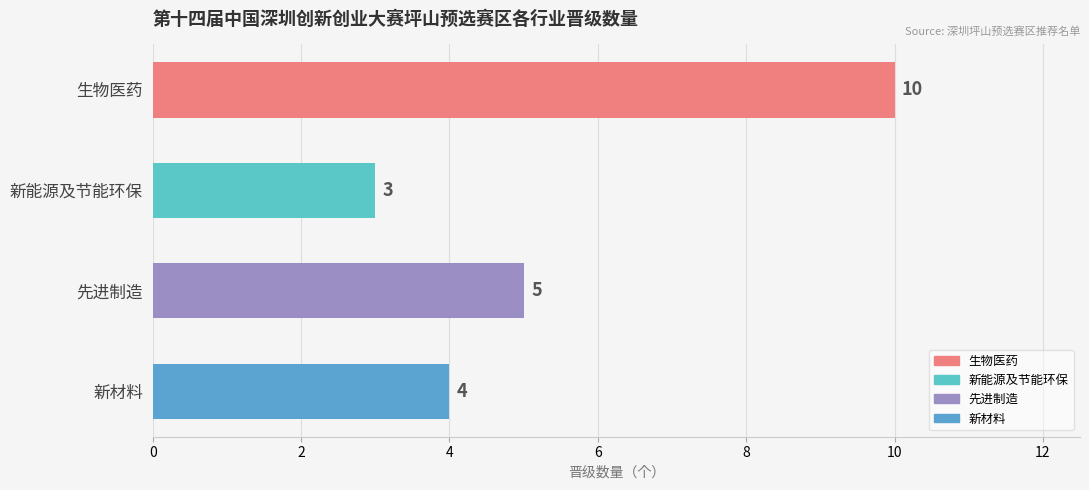

Reading top to bottom, what are all the values shown in this chart?

10	3	5	4